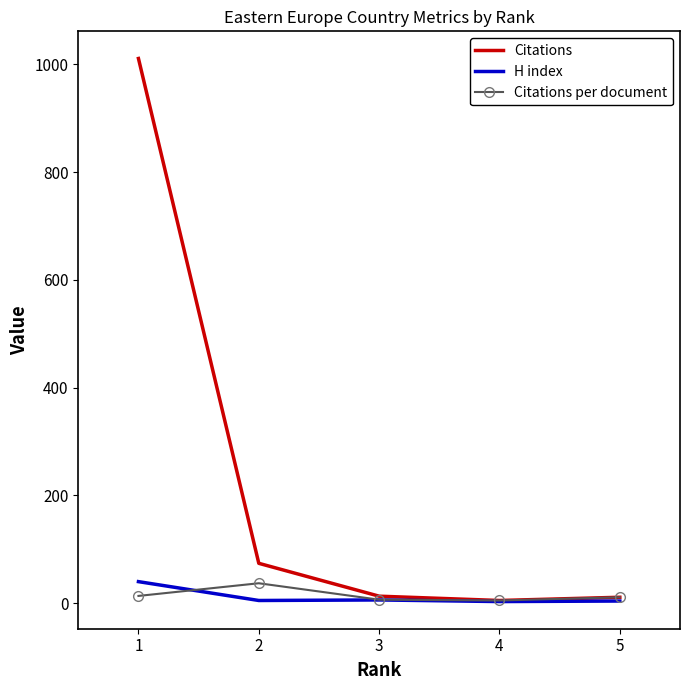

Which series has the largest total across all categories?

Citations